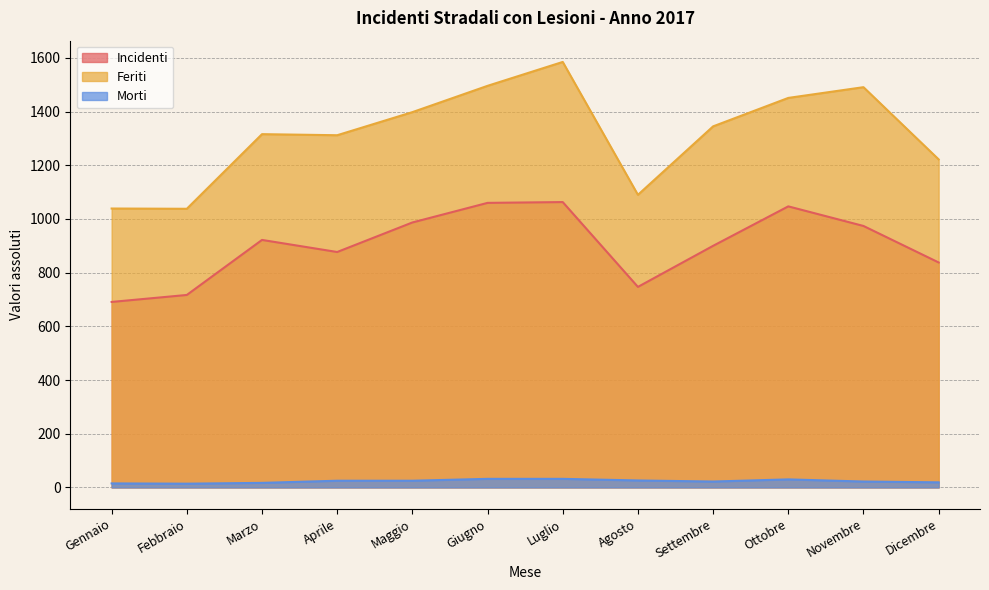

Is it true that Morti equals 32 at Giugno?

True